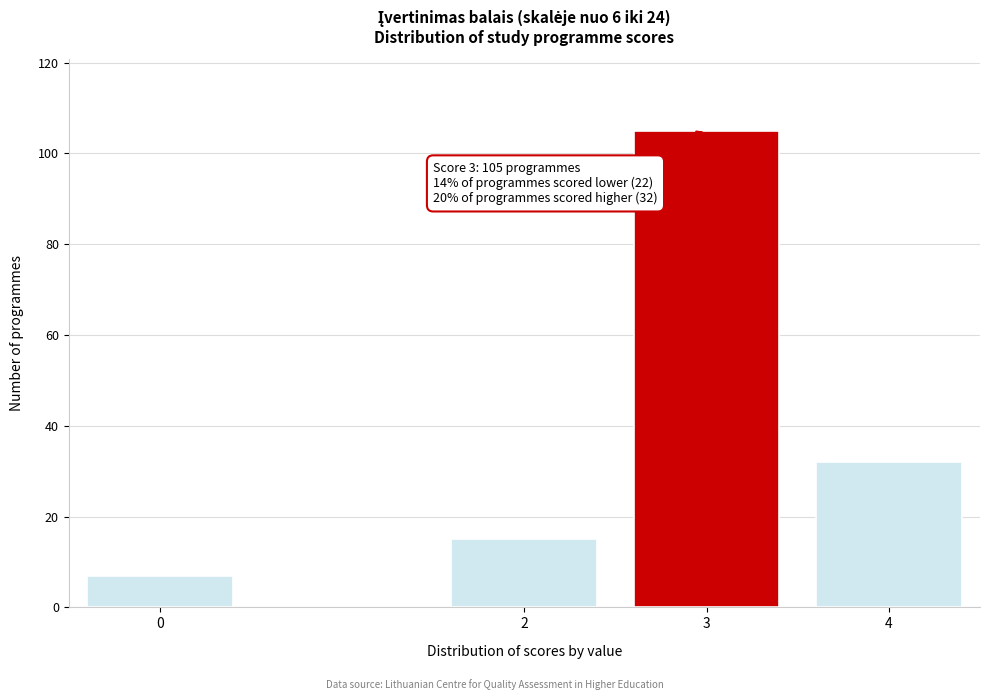

Reading left to right, list all the values displayed in this chart.

0=7	2=15	3=105	4=32